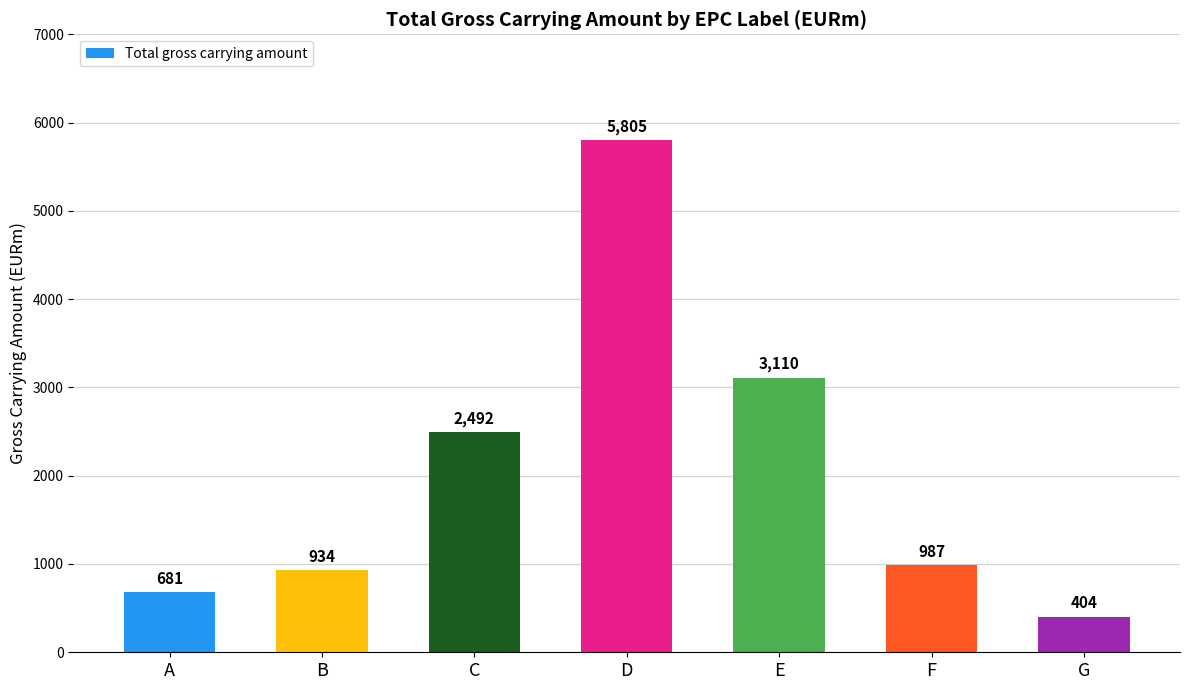

How many distinct data groups are displayed?

1